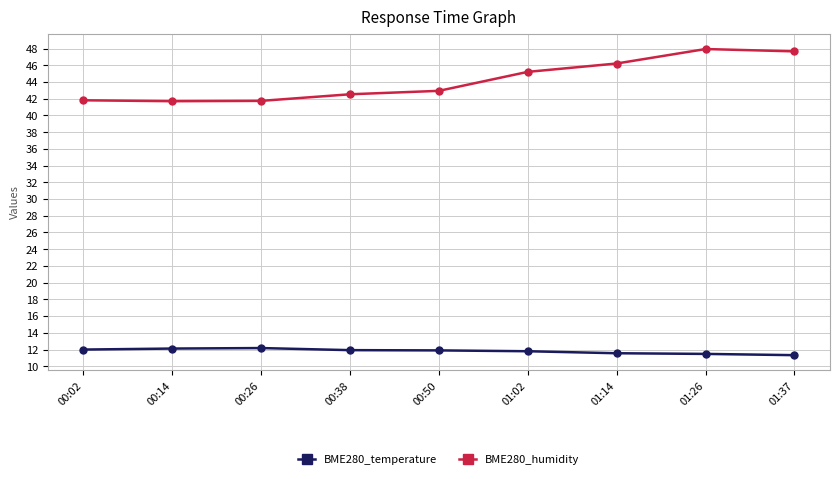

What position from the right is 01:37?

1